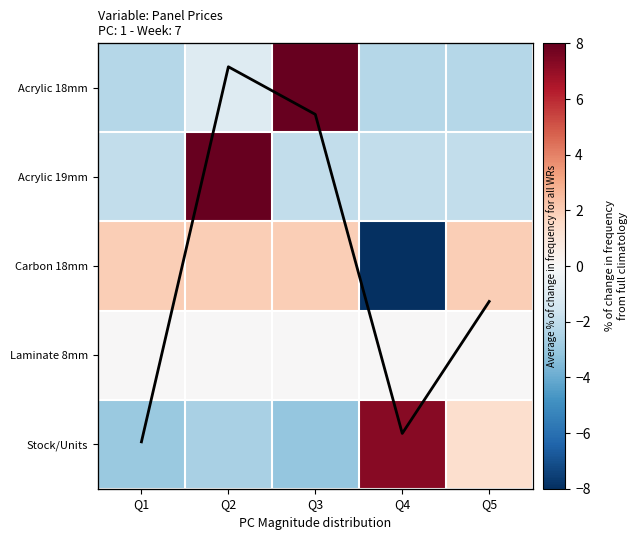

True or false: Stock/Units has a value of -4.1 at Q3.

False